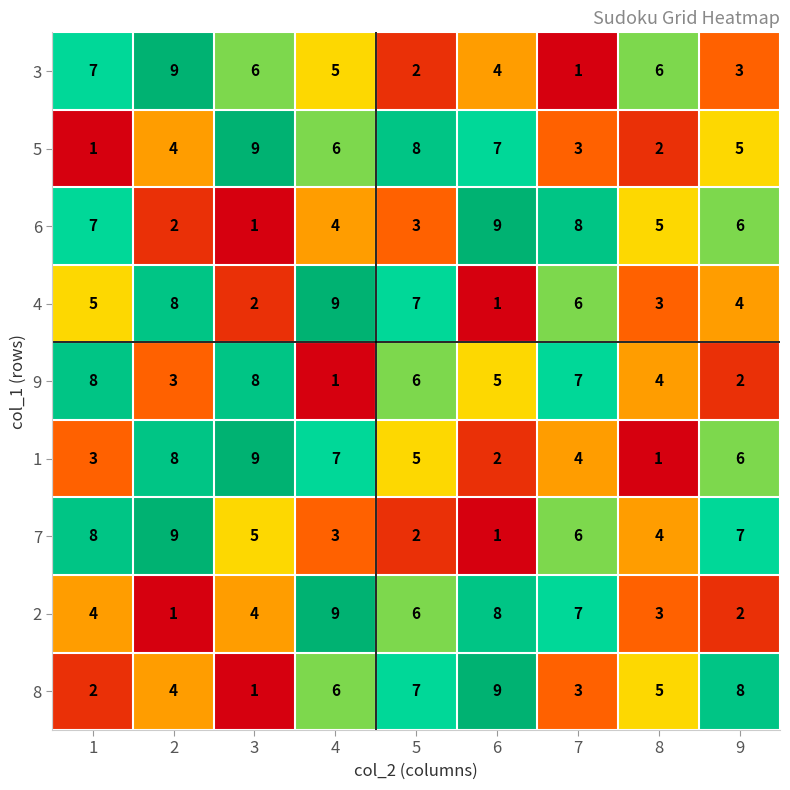

Count the 5 values in the range 3 to 7.

5